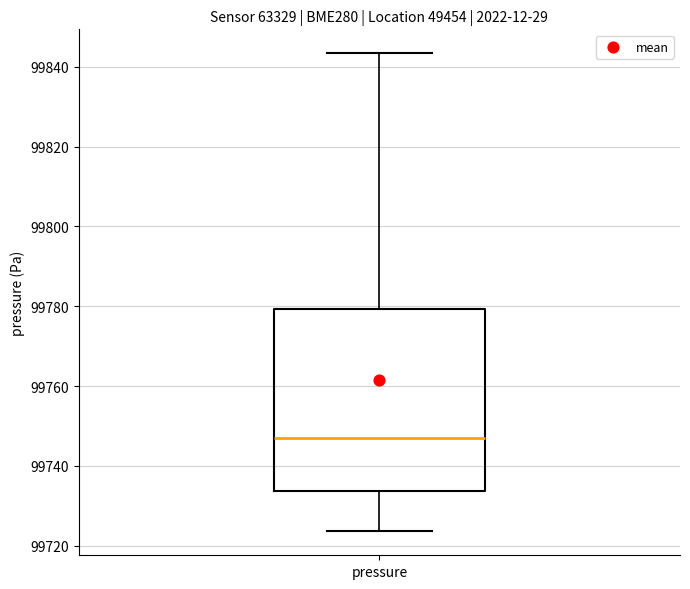

Transcribe this box plot: give where the median line is, the range the box spans, and where the two whiskers end, as read against the y-axis. The values are not printed on the chart, so give them approximately, as read against the axis.

median 99746, box 99734 to 99780, whiskers 99724 to 99844